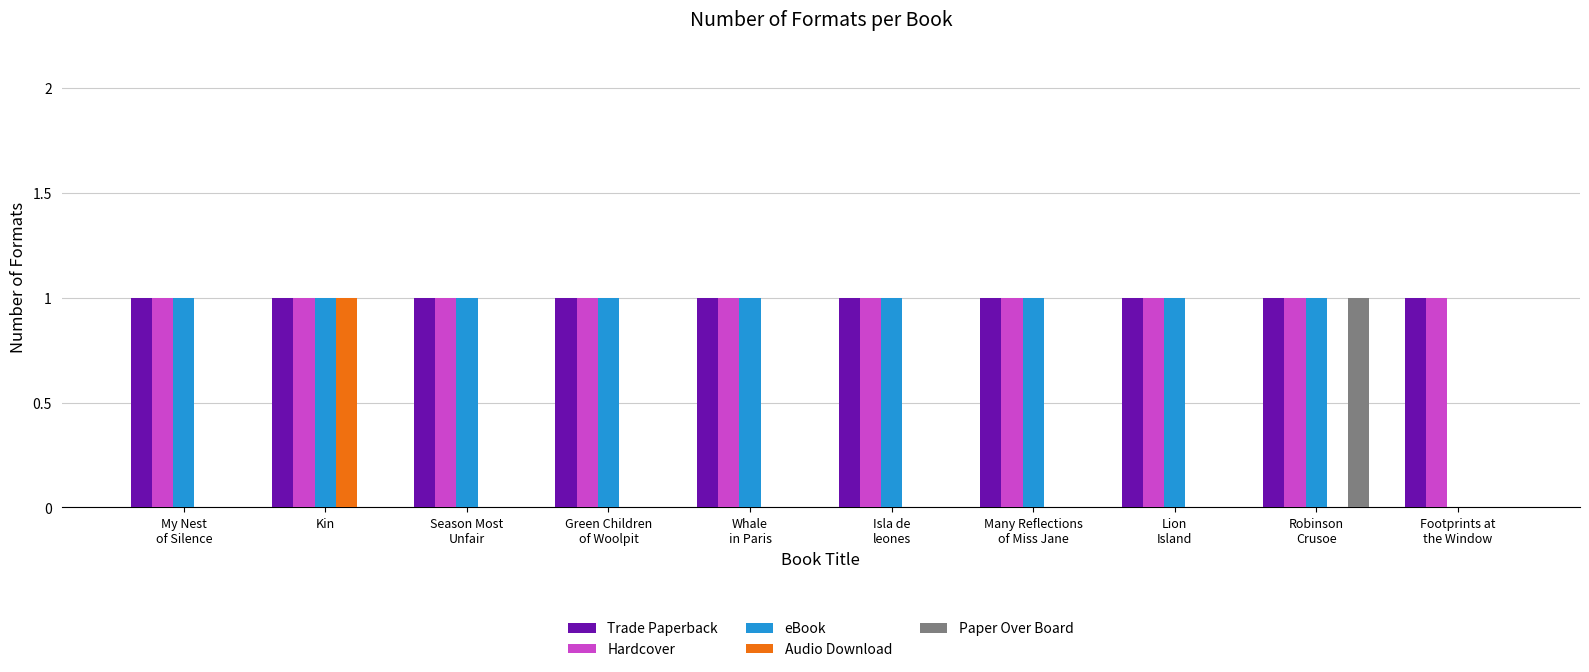

Is it true that Paper Over Board equals 1 at Green Children
of Woolpit?

False